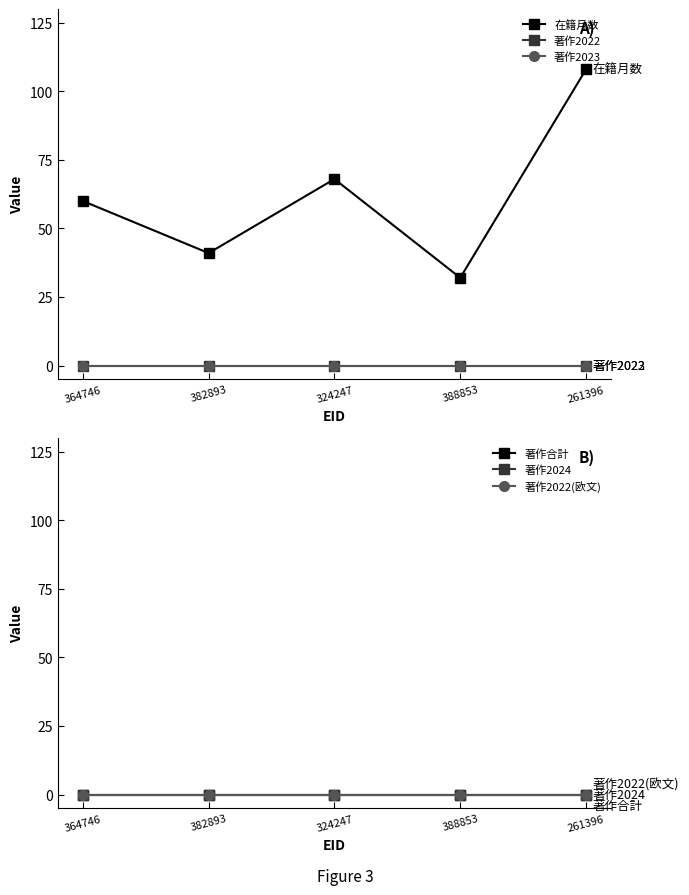

True or false: 著作2023 and 著作2022 intersect in this chart.

False